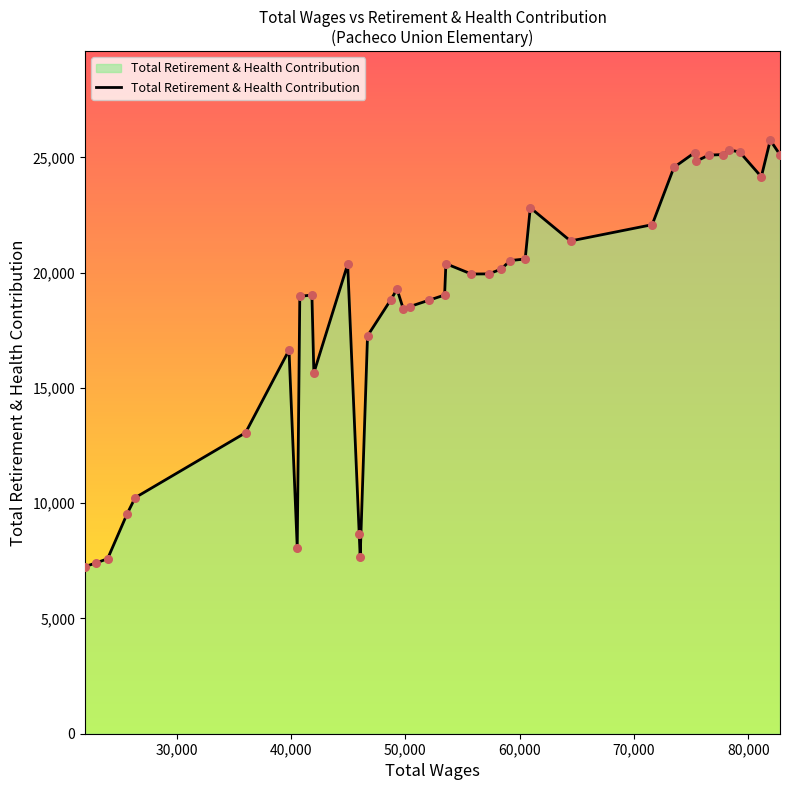

What is the maximum value shown in the chart?

25746